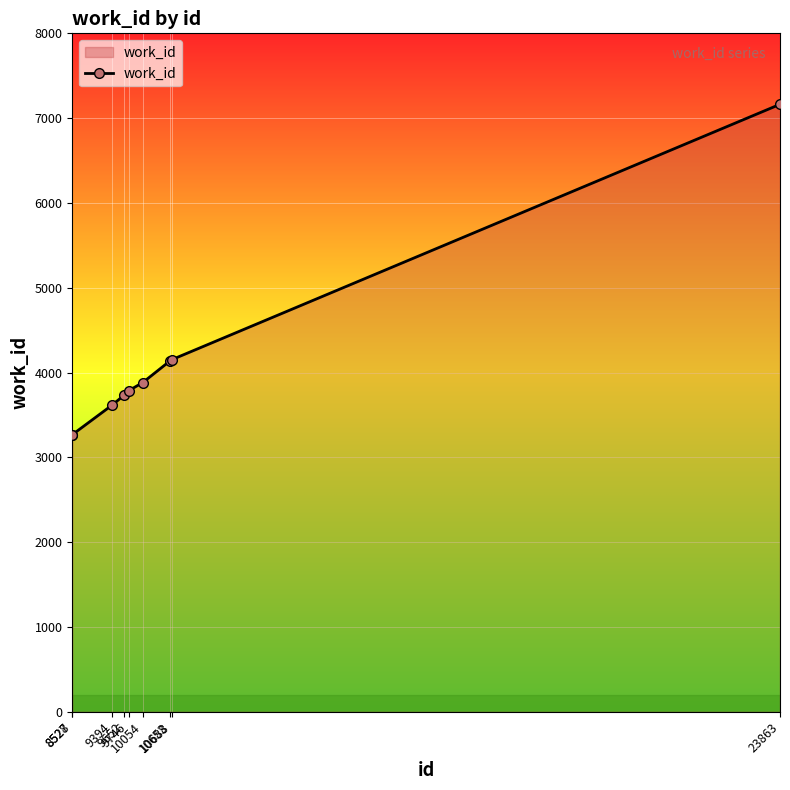

At which category does the chart reach its peak across all series?

23863